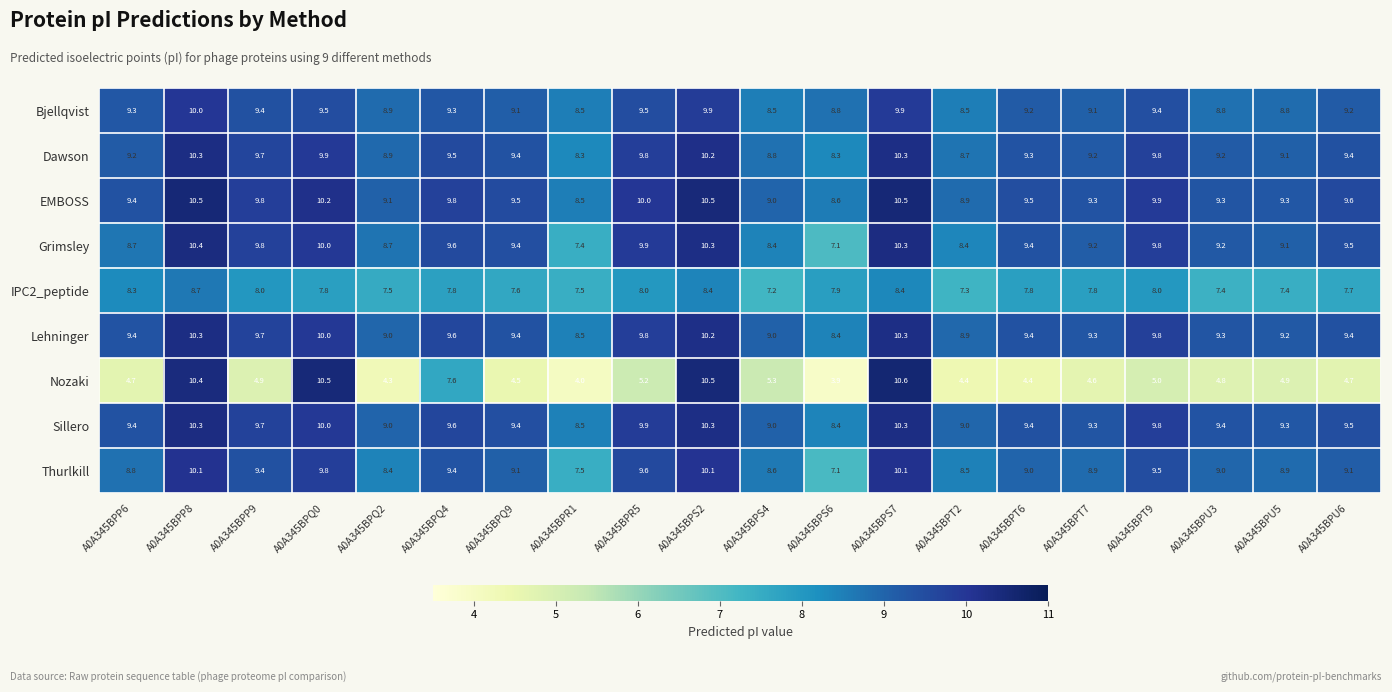

What is the total value across all series at A0A345BPS4?

73.8